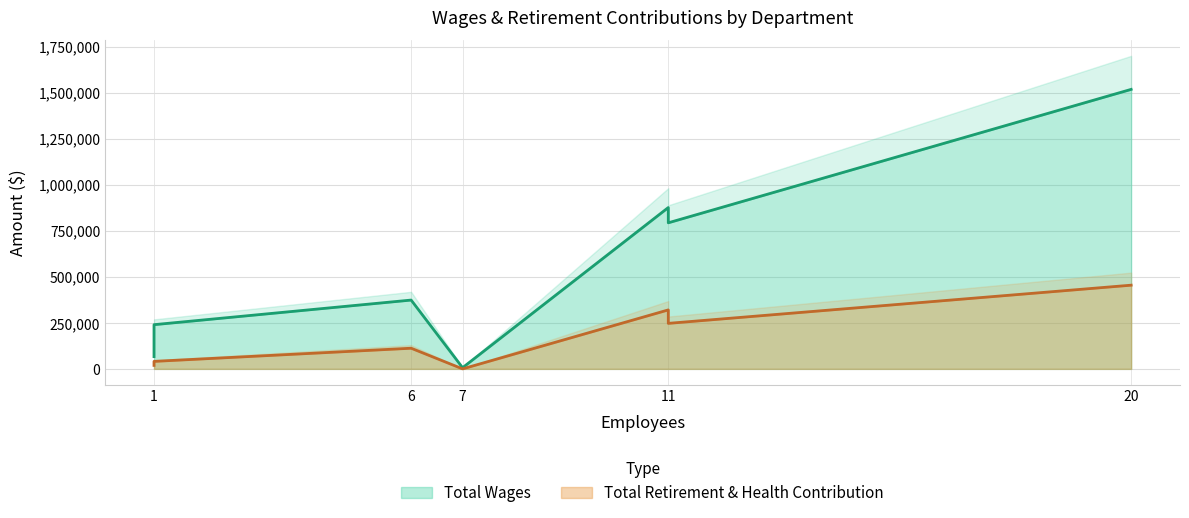

Read the Total Retirement & Health Contribution value at Wastewater Operations, to the nearest 10.

320080